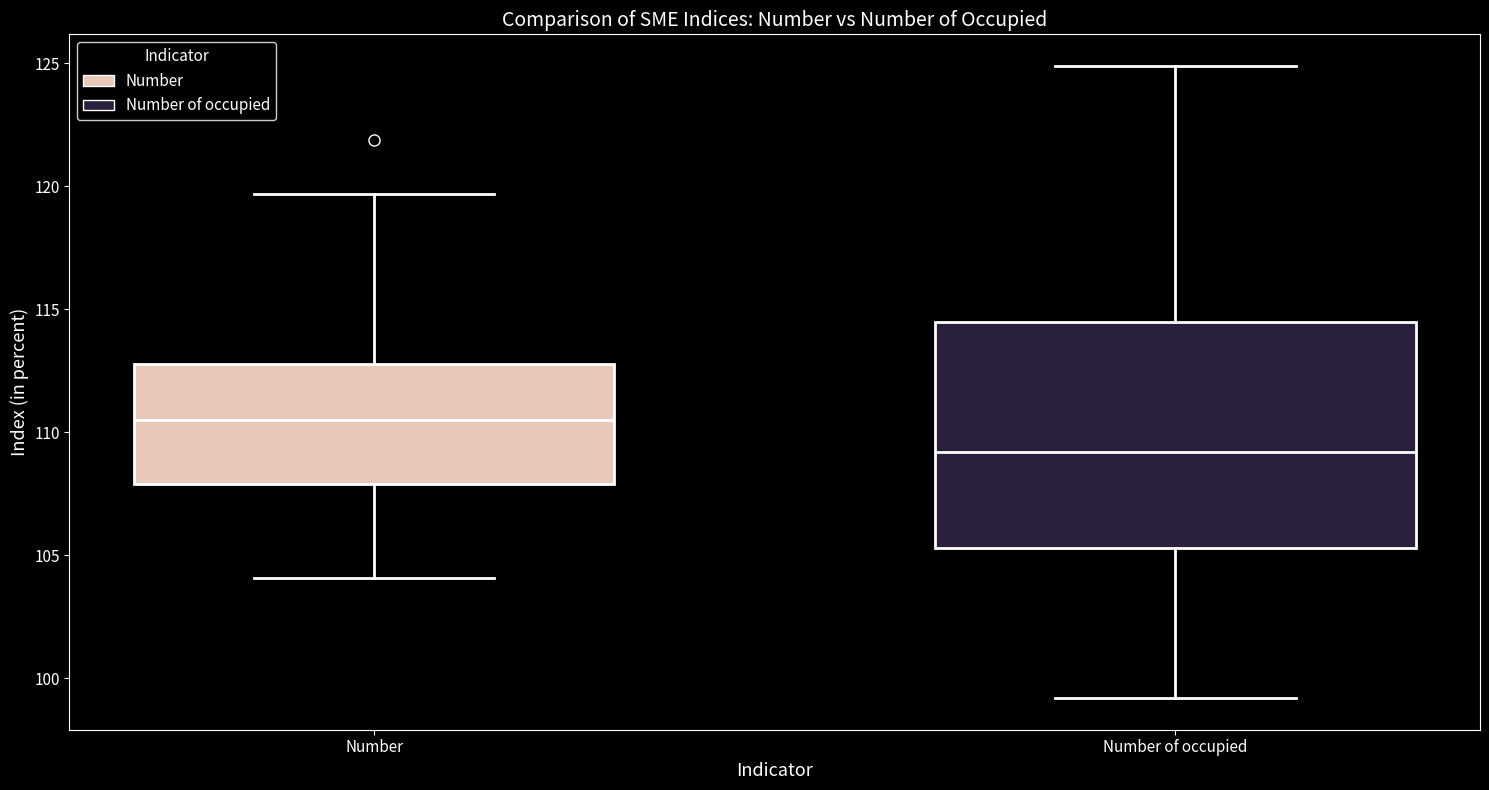

Comparing the boxes themselves (not the whiskers), which one is the tallest?

Number of occupied